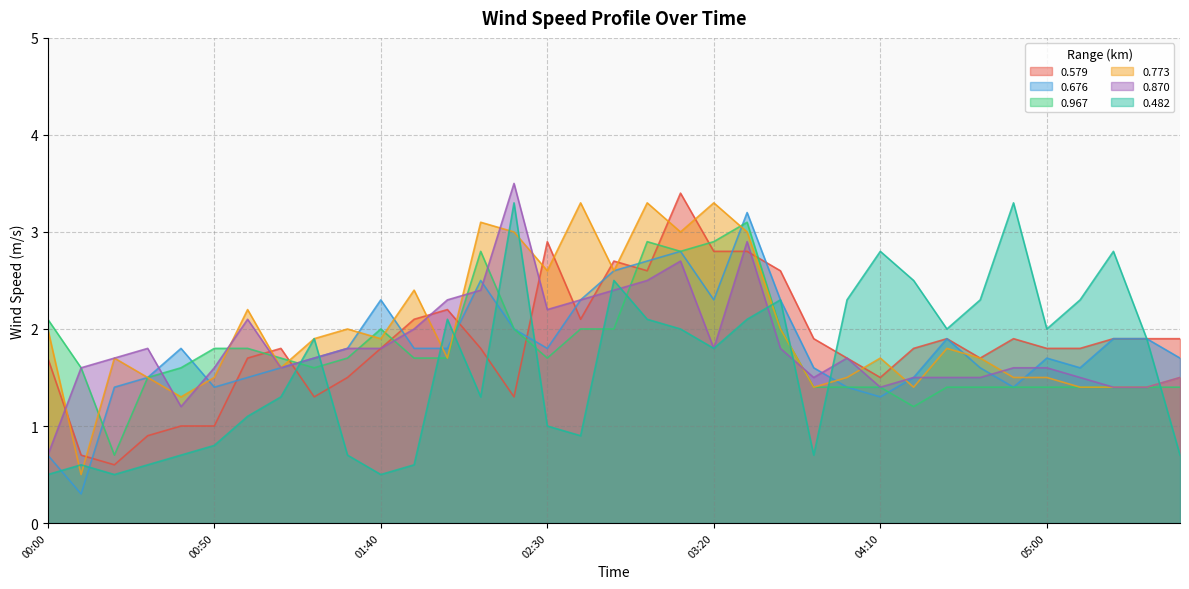

Which series has the largest range (max minus min)?

0.676